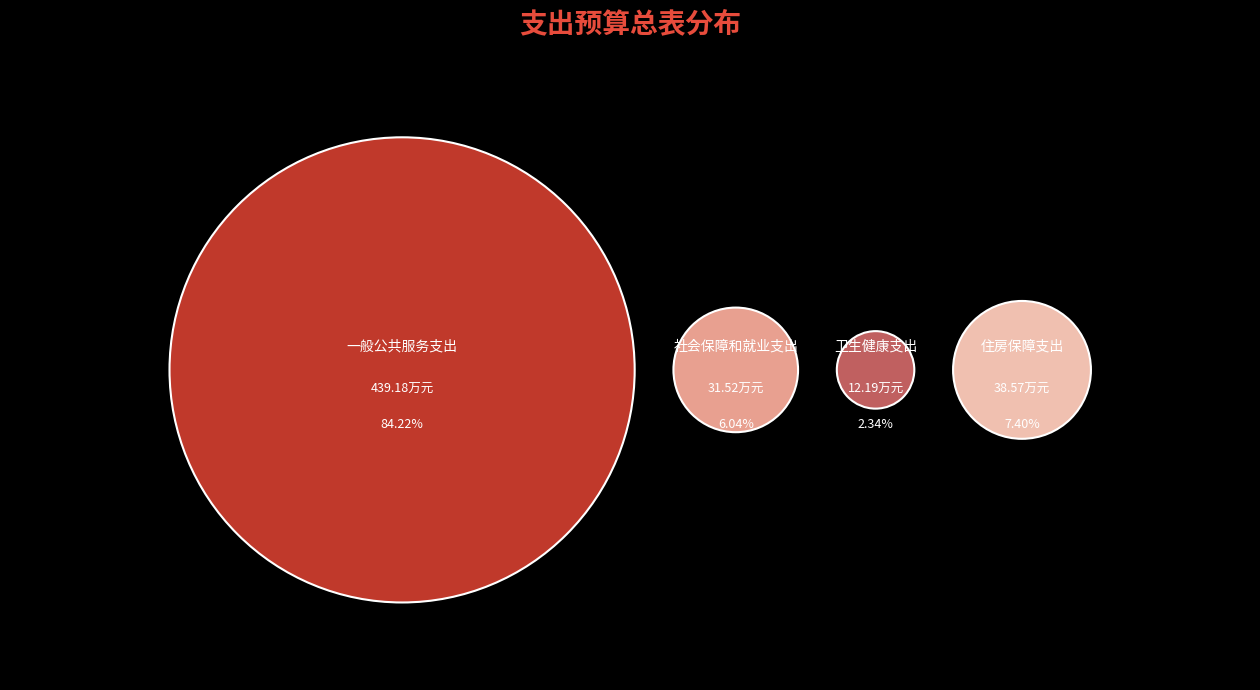

What is the change in value from 卫生健康支出 to 住房保障支出?

+26.4